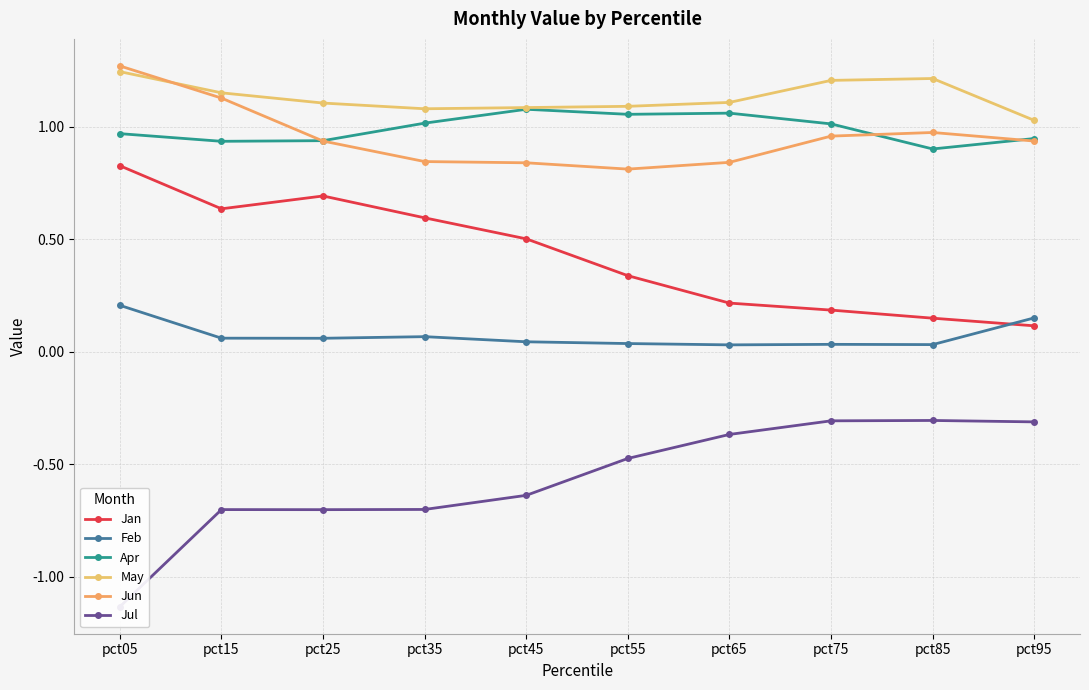

At which category does Jun reach its first local valley?

pct55